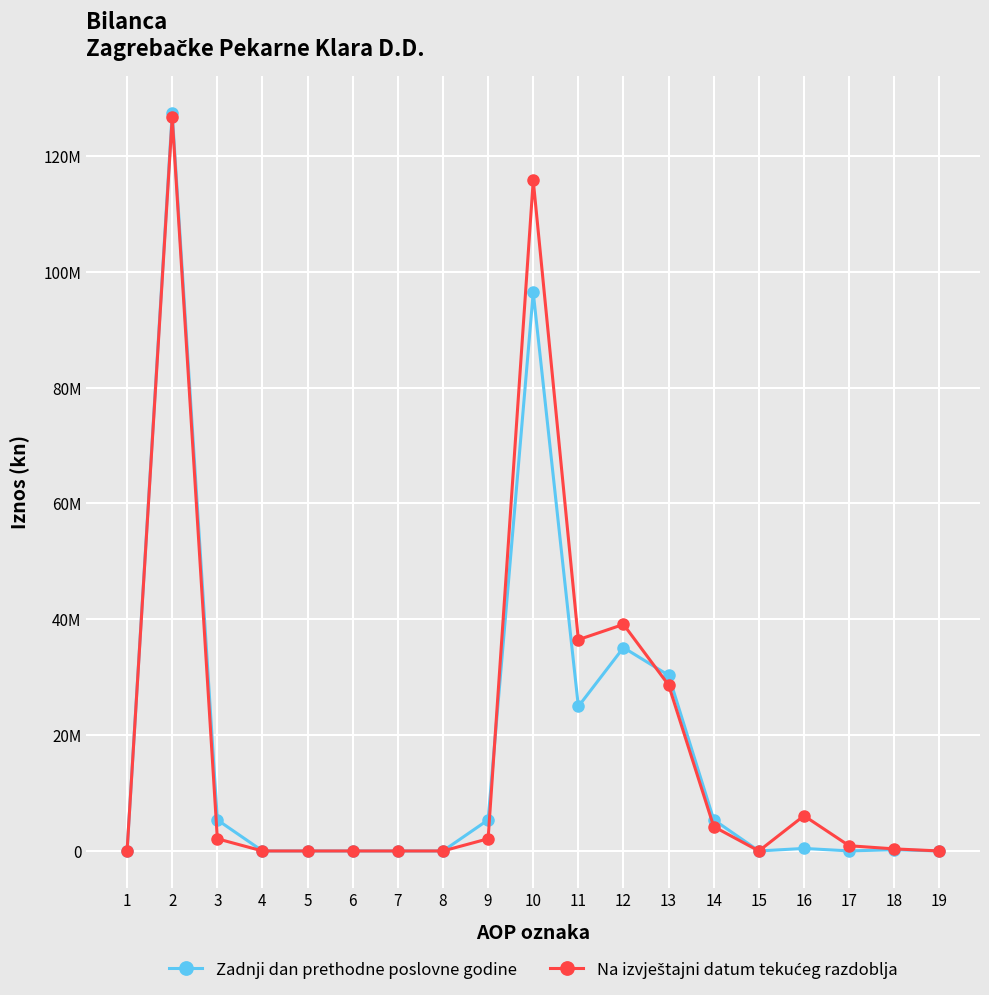

At which category does Na izvještajni datum tekućeg razdoblja reach its first local valley?

11